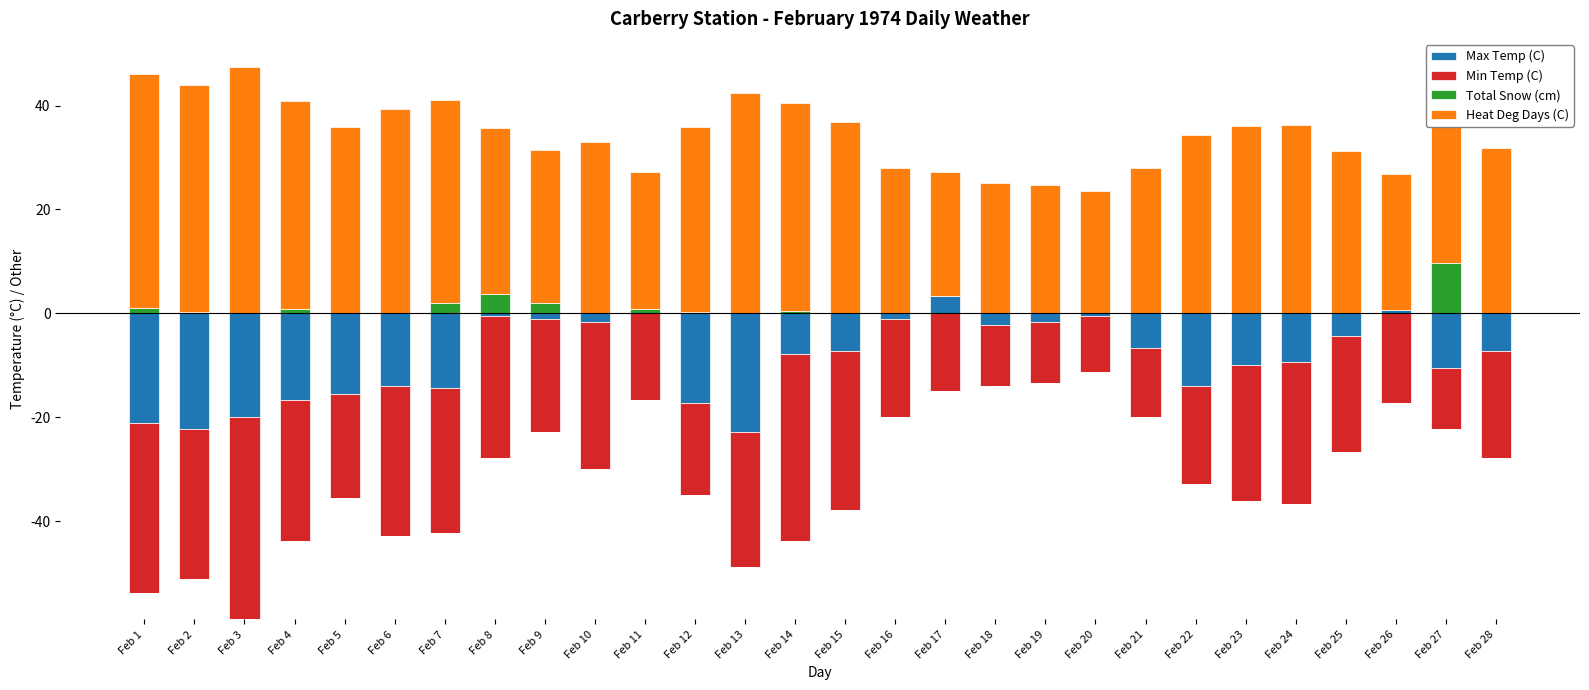

List the series in order of their peak value, highest first.

Heat Deg Days (C), Total Snow (cm), Max Temp (C), Min Temp (C)